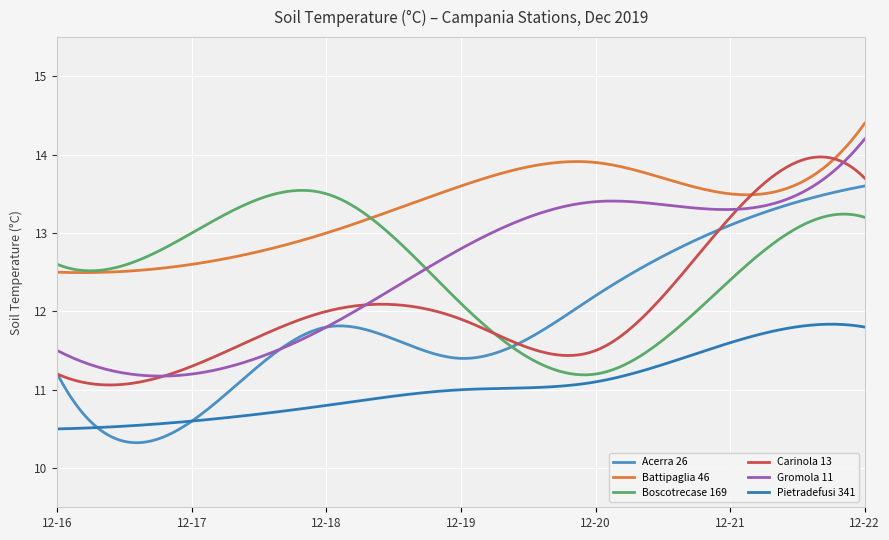

Does the chart have visible grid lines?

Yes